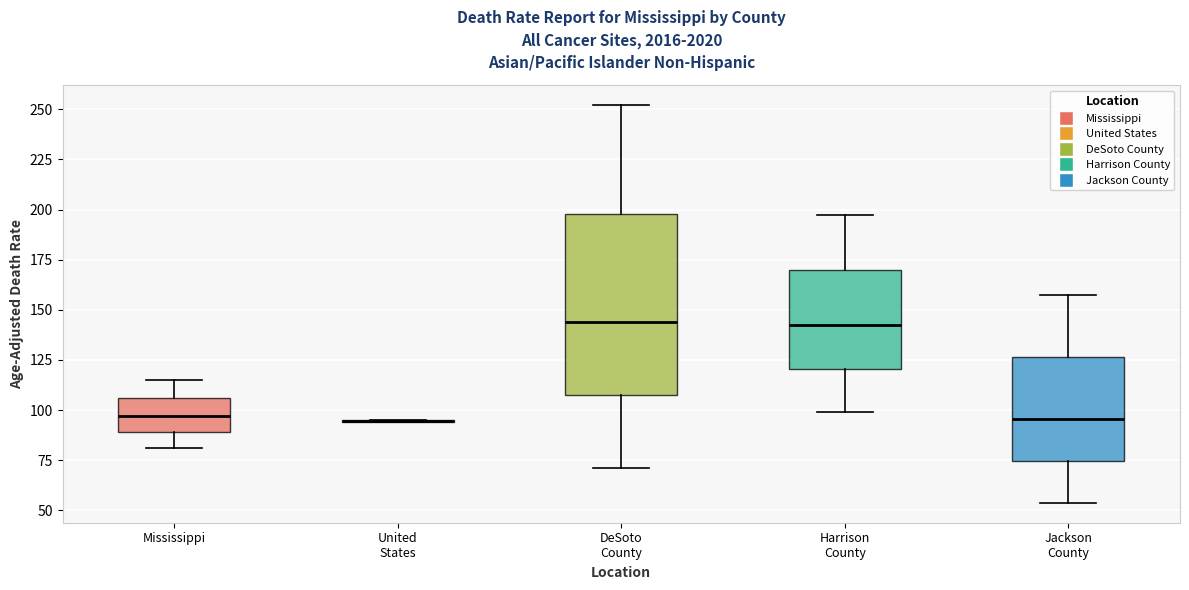

Which box is the tallest, from its lower edge to its upper edge?

DeSoto County